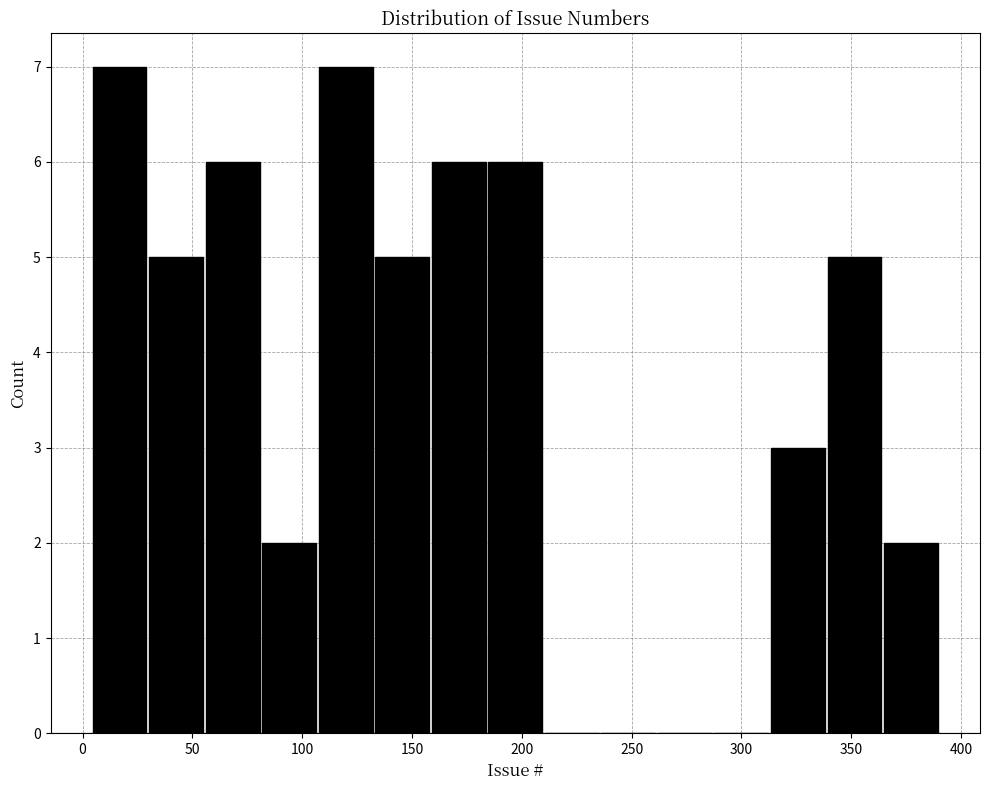

Reading left to right, transcribe this chart: for each bar, give the range it covers on the x-axis and its height. Neither the bar edges nor the heights are printed on the chart, so give them approximately, as read against the axes.

5 to 30: 7
30 to 55: 5
55 to 80: 6
80 to 105: 2
105 to 135: 7
135 to 160: 5
160 to 185: 6
185 to 210: 6
210 to 235: 0
235 to 260: 0
260 to 285: 0
285 to 315: 0
315 to 340: 3
340 to 365: 5
365 to 390: 2